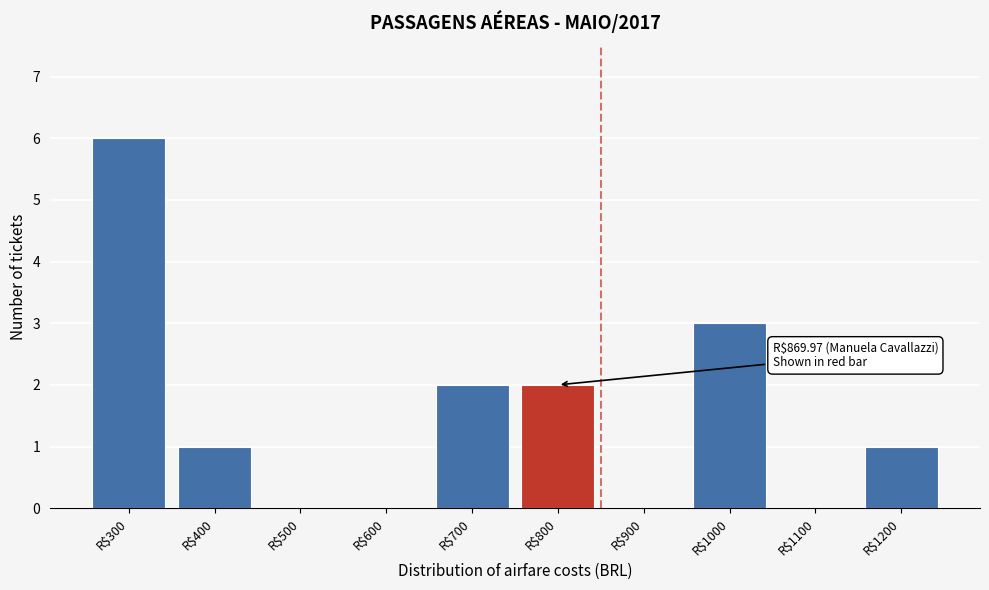

What is the sum of all values?

15